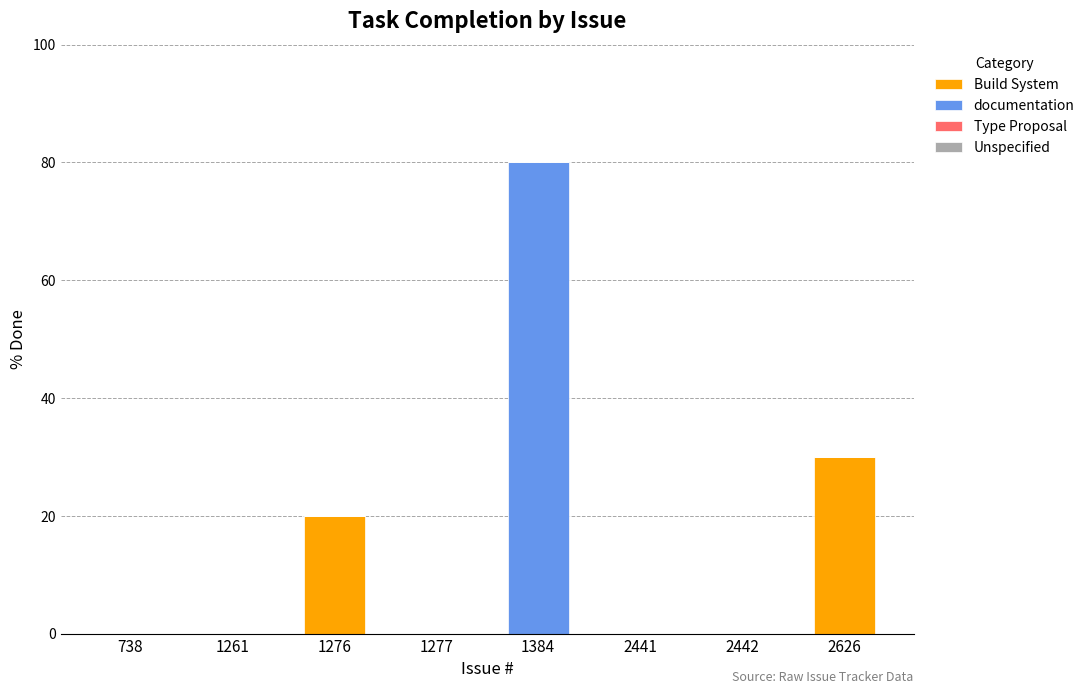

True or false: Build System has a value of 12 at 1384.

False